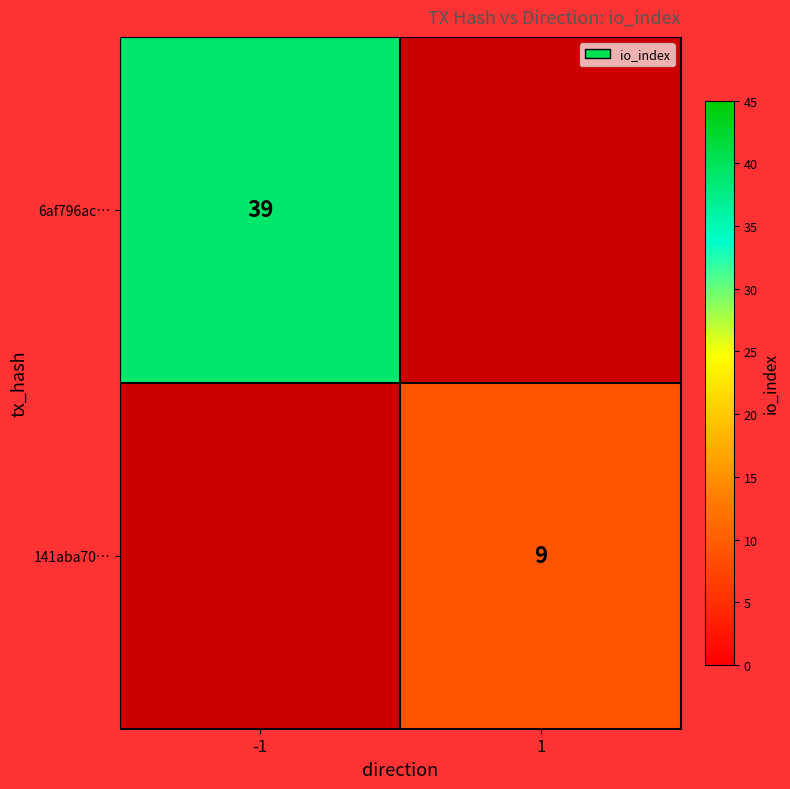

The 141aba70… series shows 9 at 1. True or false?

True